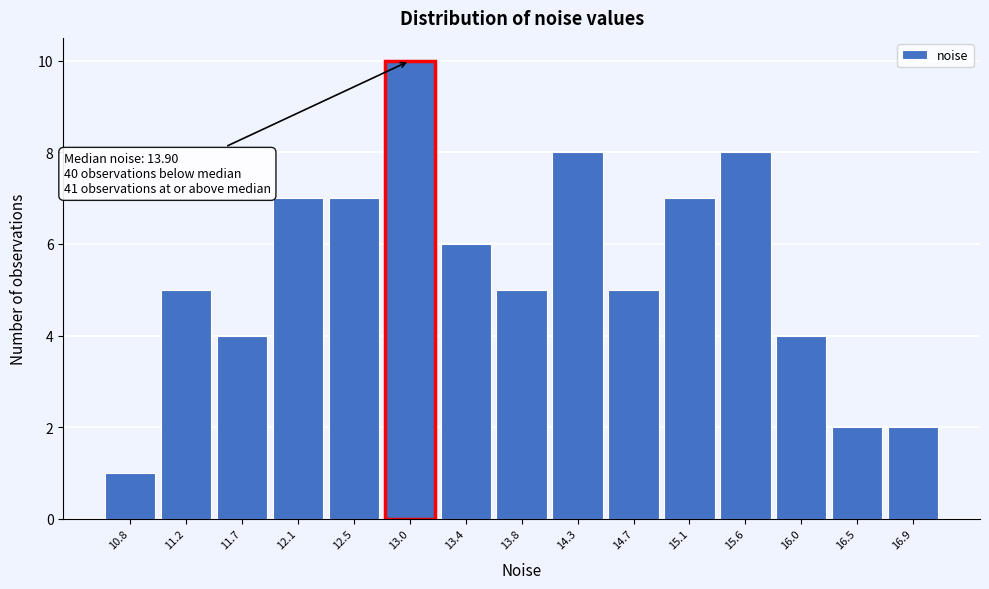

Reading left to right, transcribe all the data shown in this chart.

10.8=1	11.2=5	11.7=4	12.1=7	12.5=7	13.0=10	13.4=6	13.8=5	14.3=8	14.7=5	15.1=7	15.6=8	16.0=4	16.5=2	16.9=2